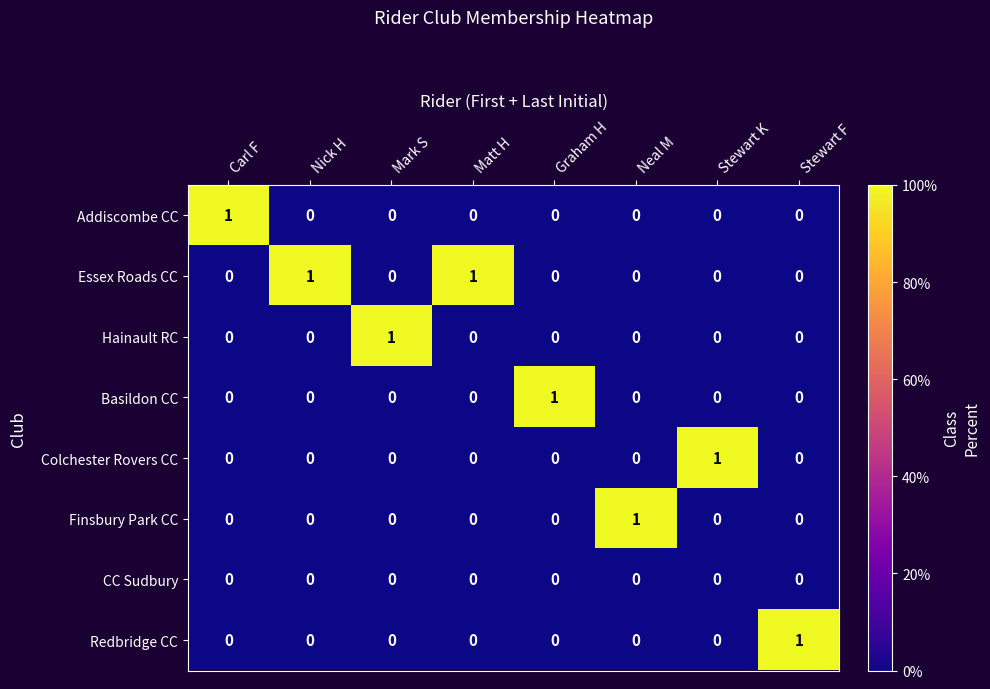

At how many categories does at least one series exceed 0?

8